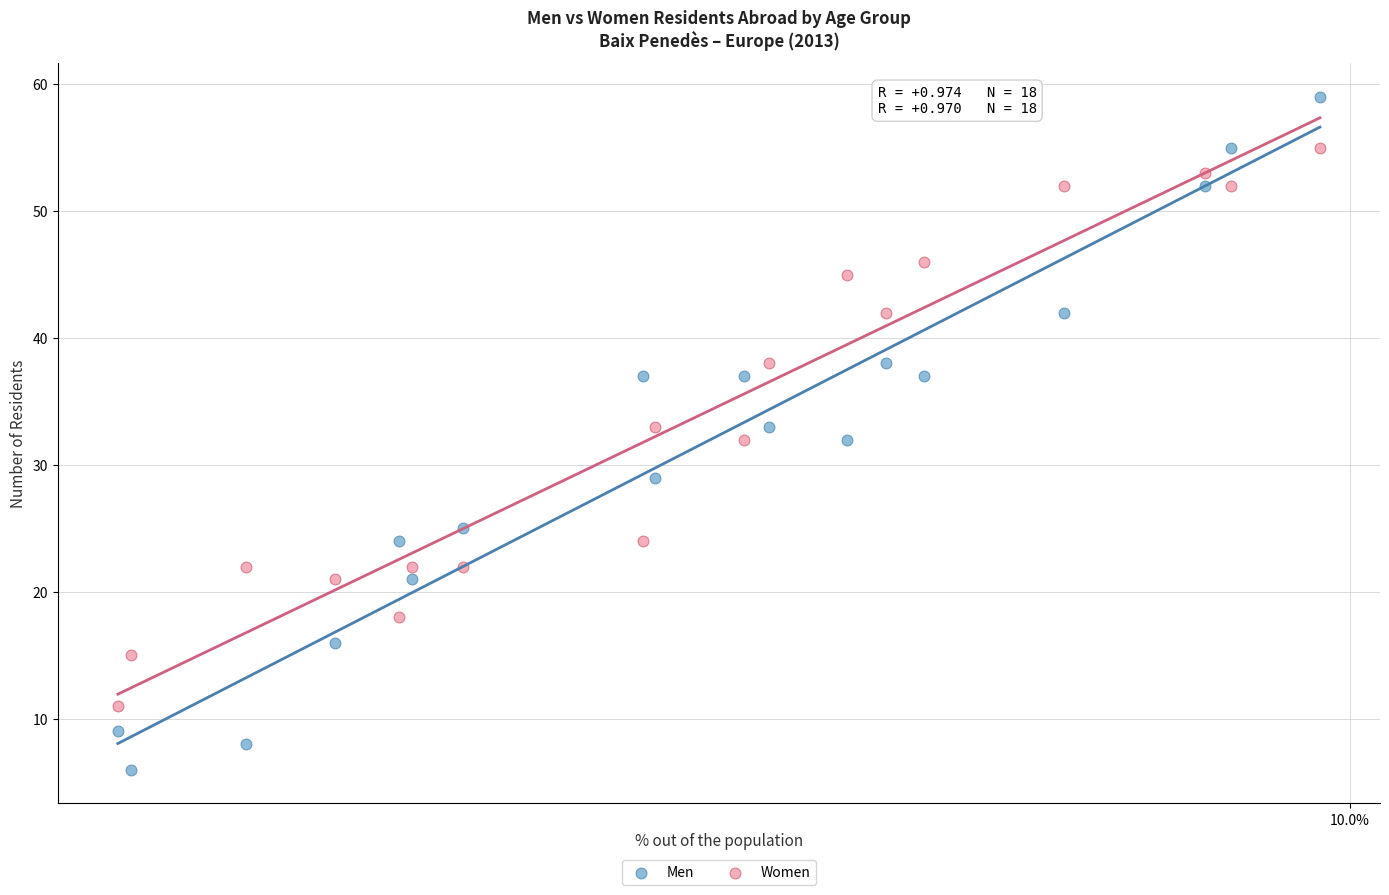

Which series contains the highest Y value?

Men